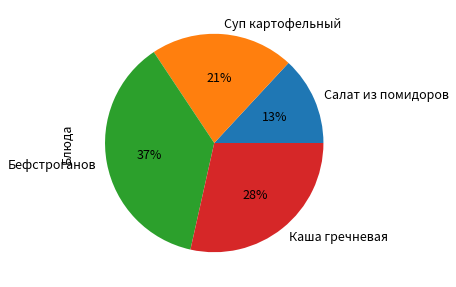

Which slice is the smallest?

Салат из помидоров